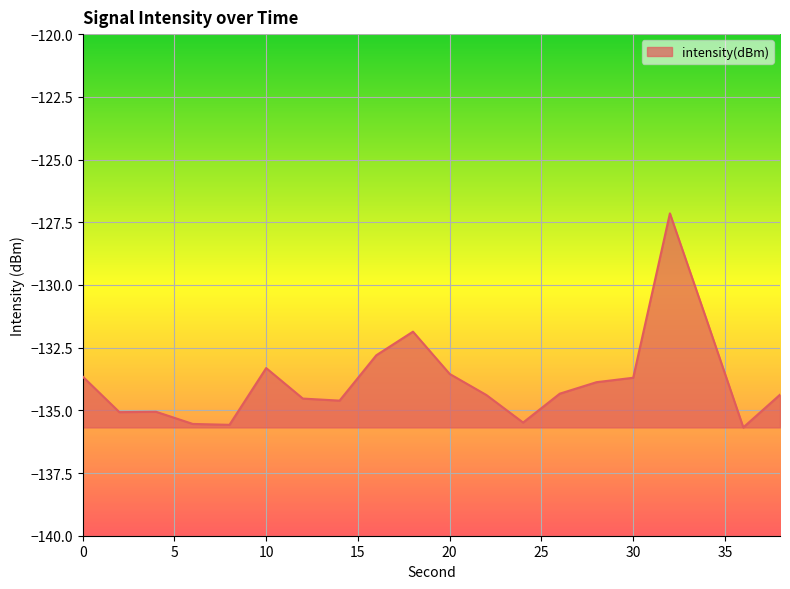

What is the difference between the maximum and minimum values?

8.5